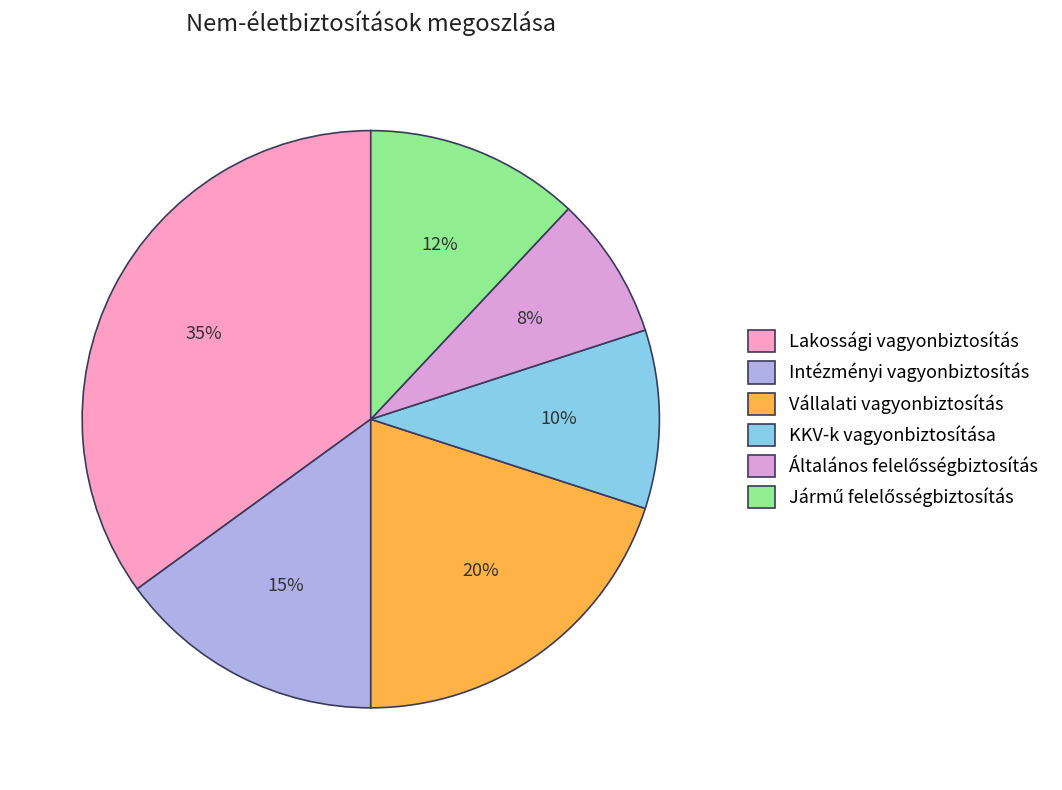

To the nearest percent, what is the difference between the Lakossági vagyonbiztosítás and Vállalati vagyonbiztosítás slice percentages?

15%